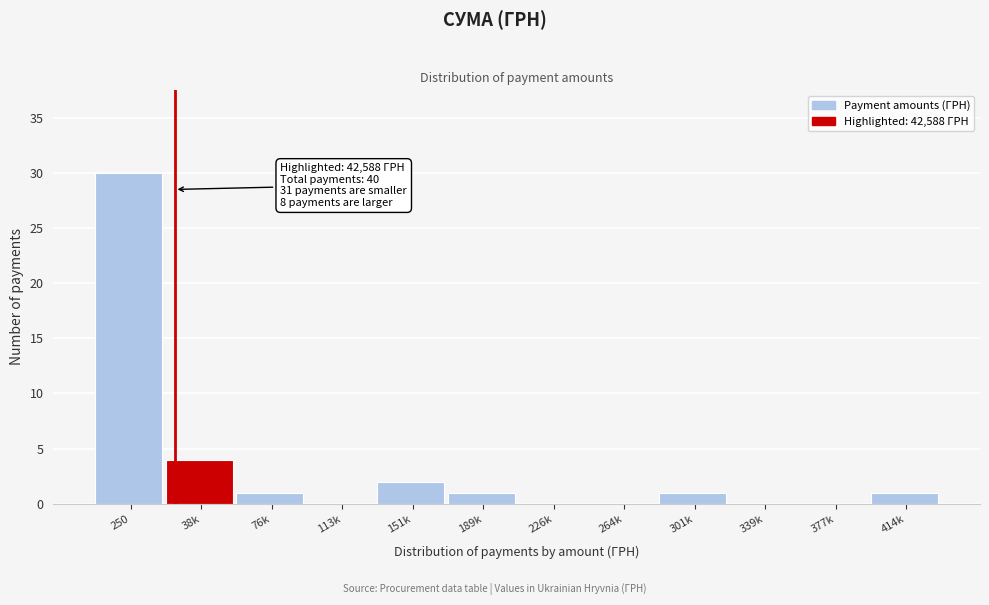

Reading left to right, extract all data points from this chart.

250=30	38k=4	76k=1	113k=0	151k=2	189k=1	226k=0	264k=0	301k=1	339k=0	377k=0	414k=1